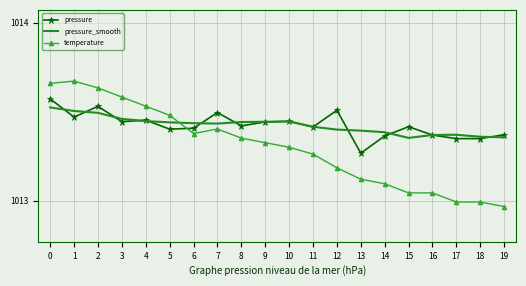

Is the value of pressure at 15 greater than the value of pressure_smooth at 2?

No